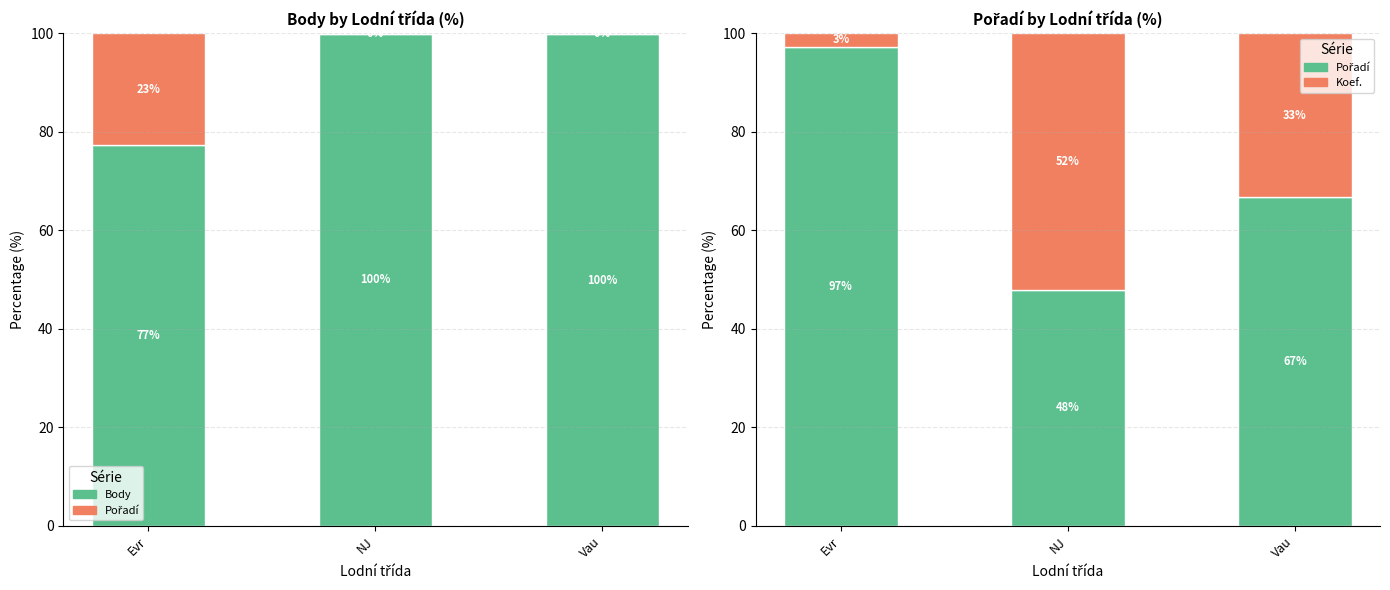

Is it true that Body equals 99.7 at Vau?

True